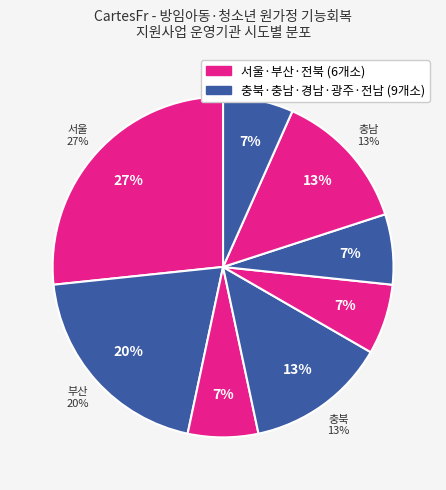

Which slice is the smallest?

광주